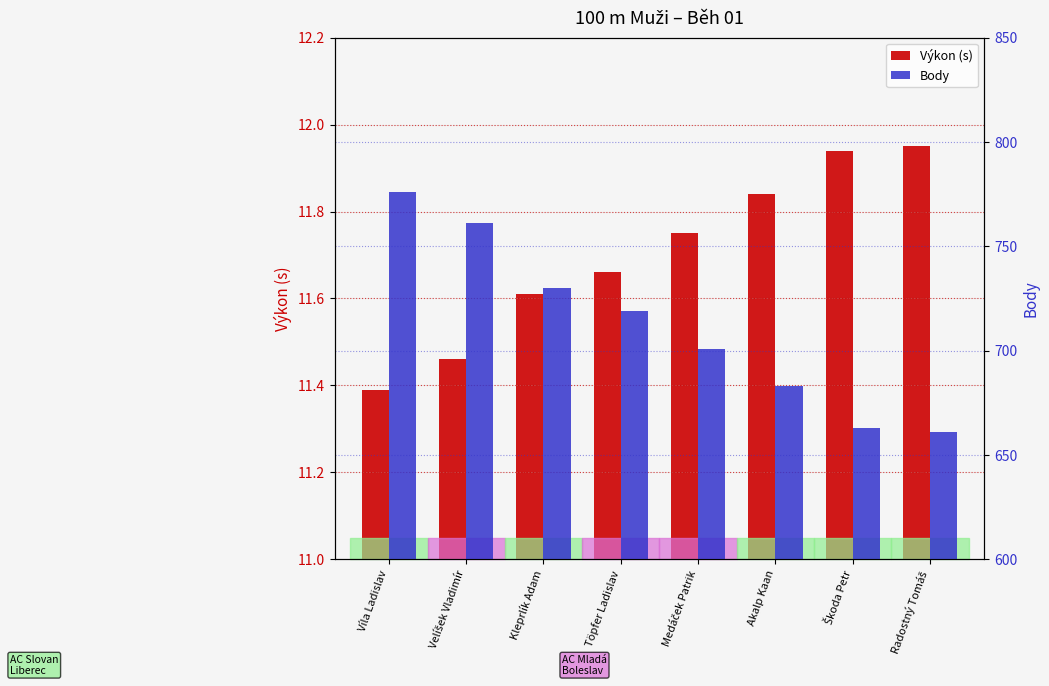

What is the smallest value displayed?

11.4